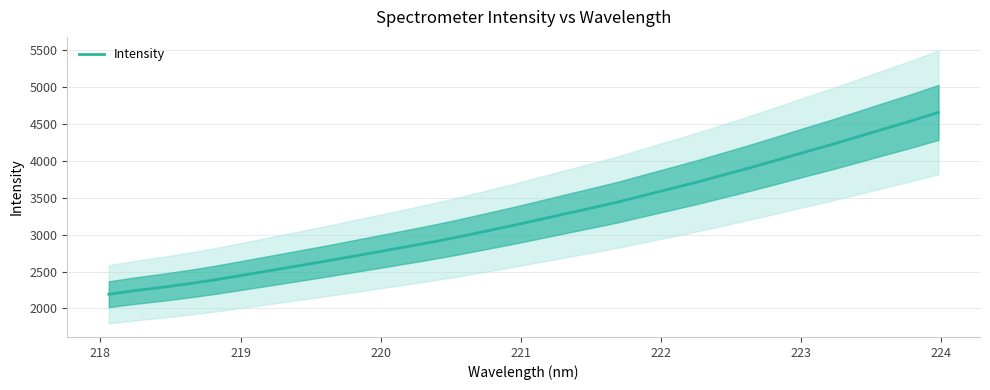

Is it true that the value at 223 is 1307.5?

False